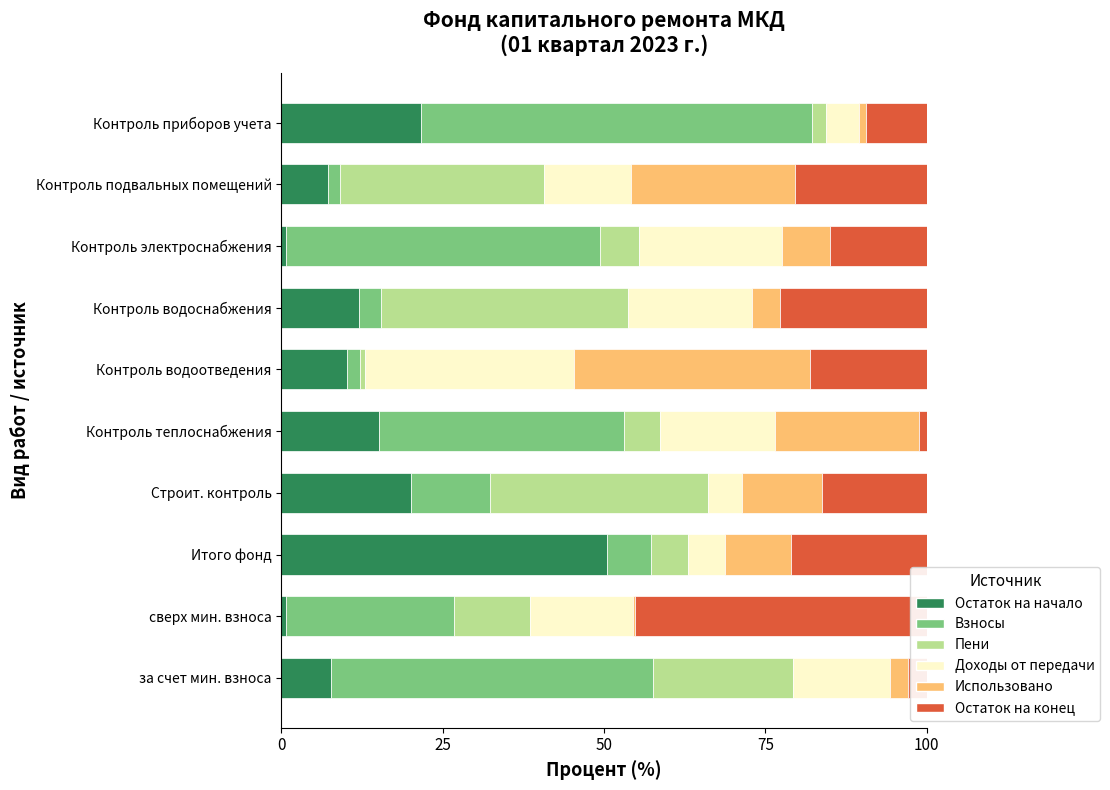

Which series has the largest total across all categories?

Взносы